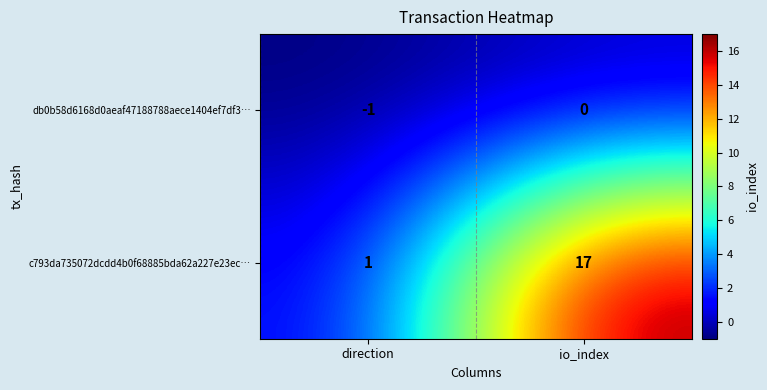

Reading right to left, list all the values displayed in this chart.

db0b58d6168d0aeaf47188788aece1404ef7df3…: io_index=0	direction=-1
c793da735072dcdd4b0f68885bda62a227e23ec…: io_index=17	direction=1